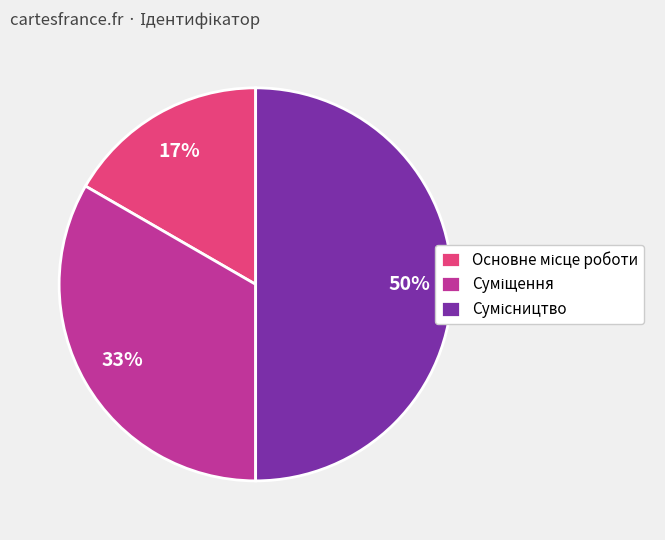

To the nearest percent, what is the average slice percentage?

33%